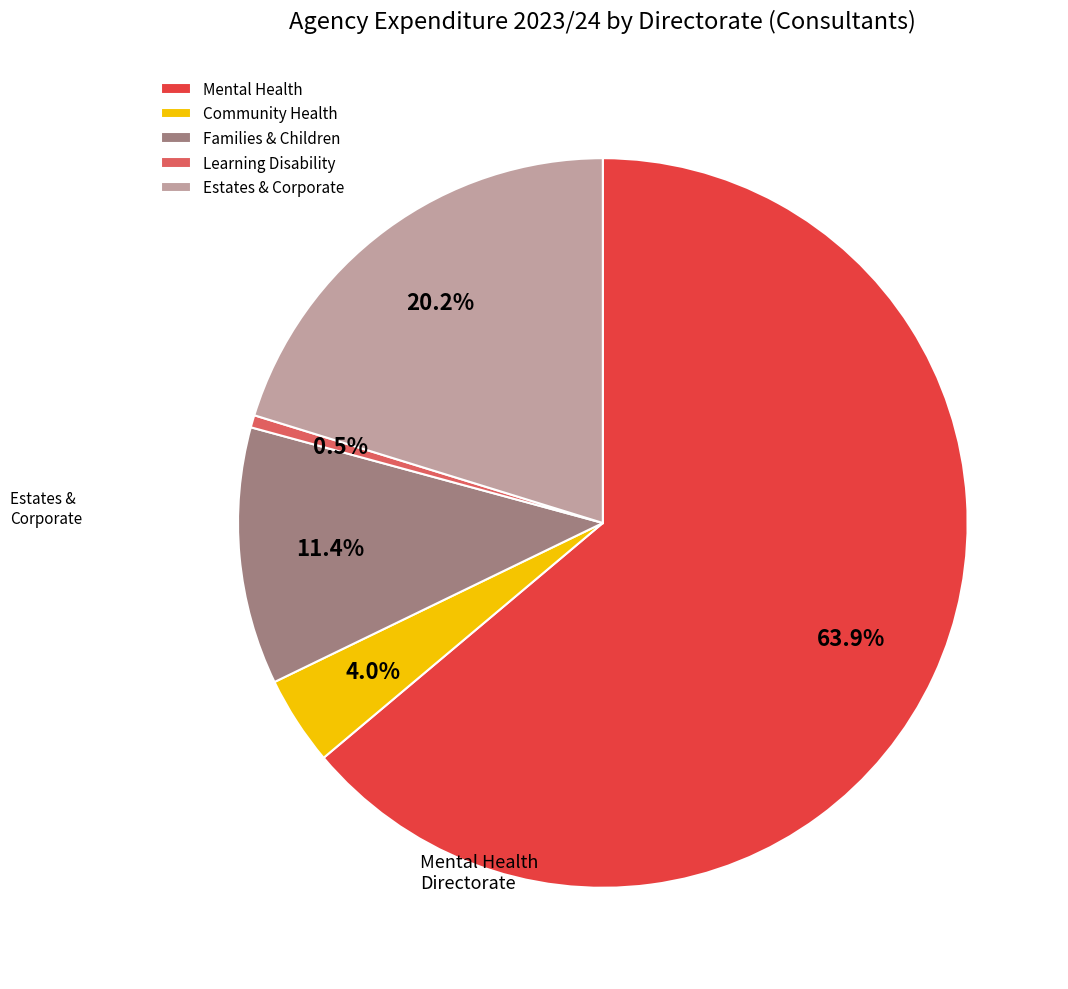

Which has a higher value, Estates & Corporate or Families & Children?

Estates & Corporate